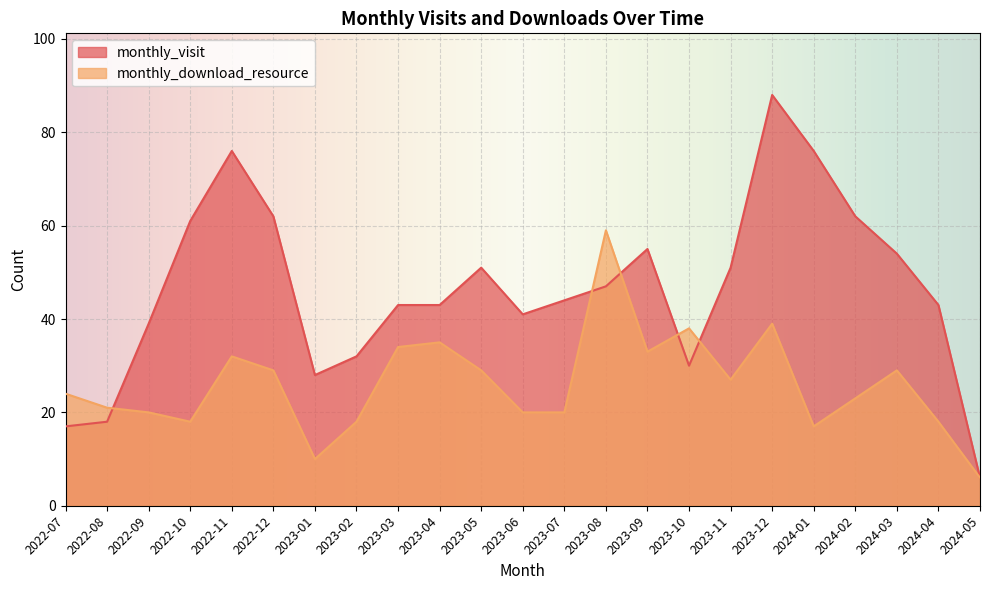

Reading left to right, transcribe all the data shown in this chart.

monthly_visit: 2022-07=17	2022-08=18	2022-09=39	2022-10=61	2022-11=76	2022-12=62	2023-01=28	2023-02=32	2023-03=43	2023-04=43	2023-05=51	2023-06=41	2023-07=44	2023-08=47	2023-09=55	2023-10=30	2023-11=51	2023-12=88	2024-01=76	2024-02=62	2024-03=54	2024-04=43	2024-05=6
monthly_download_resource: 2022-07=24	2022-08=21	2022-09=20	2022-10=18	2022-11=32	2022-12=29	2023-01=10	2023-02=18	2023-03=34	2023-04=35	2023-05=29	2023-06=20	2023-07=20	2023-08=59	2023-09=33	2023-10=38	2023-11=27	2023-12=39	2024-01=17	2024-02=23	2024-03=29	2024-04=18	2024-05=6